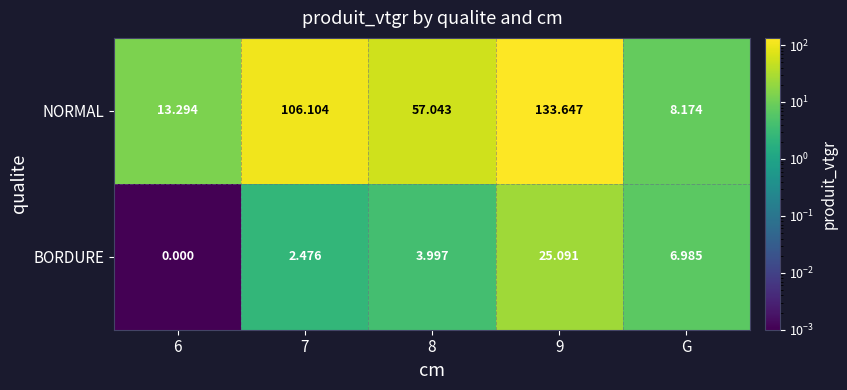

Count the number of categories in the chart.

5